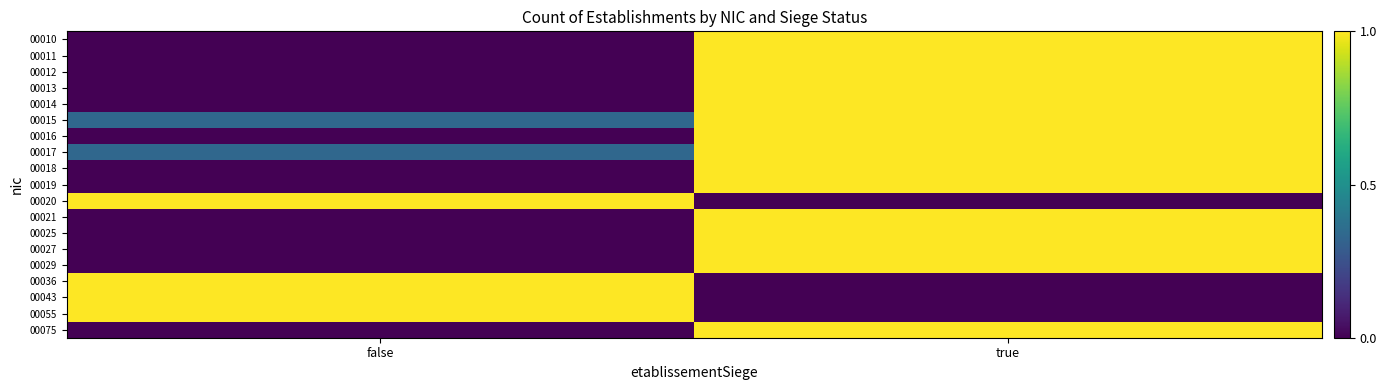

At which category is the sum across all series the highest?

true